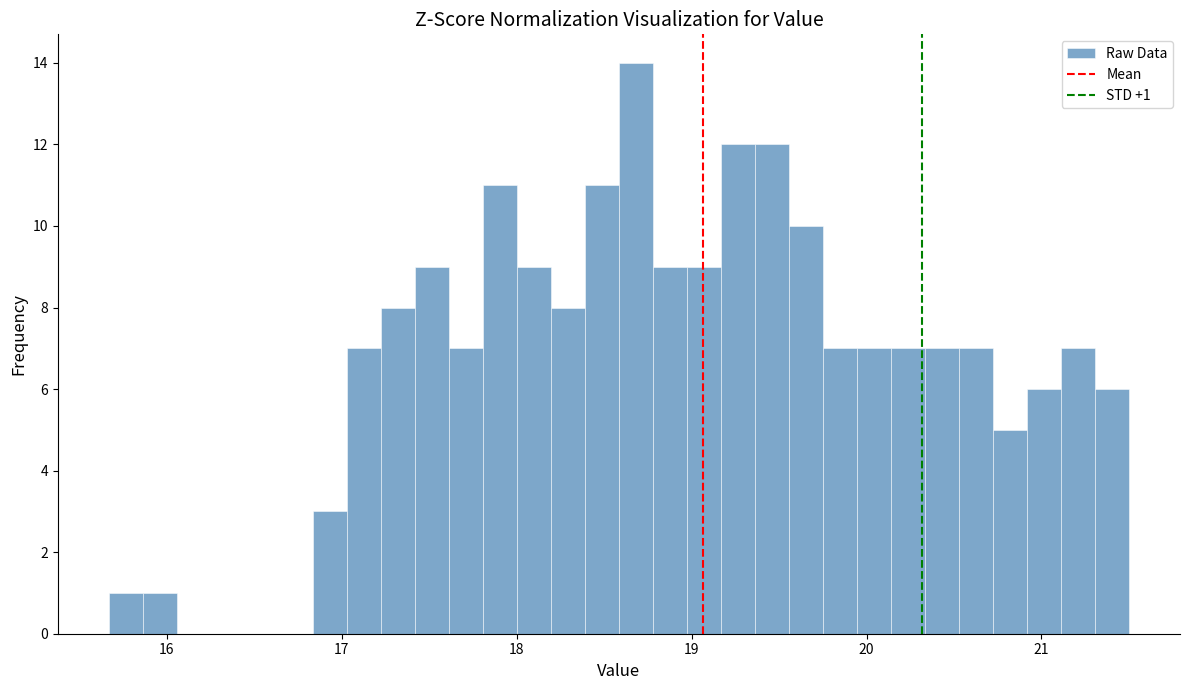

Read against the x-axis, roughly where is the centre of the tallest bar?

18.7